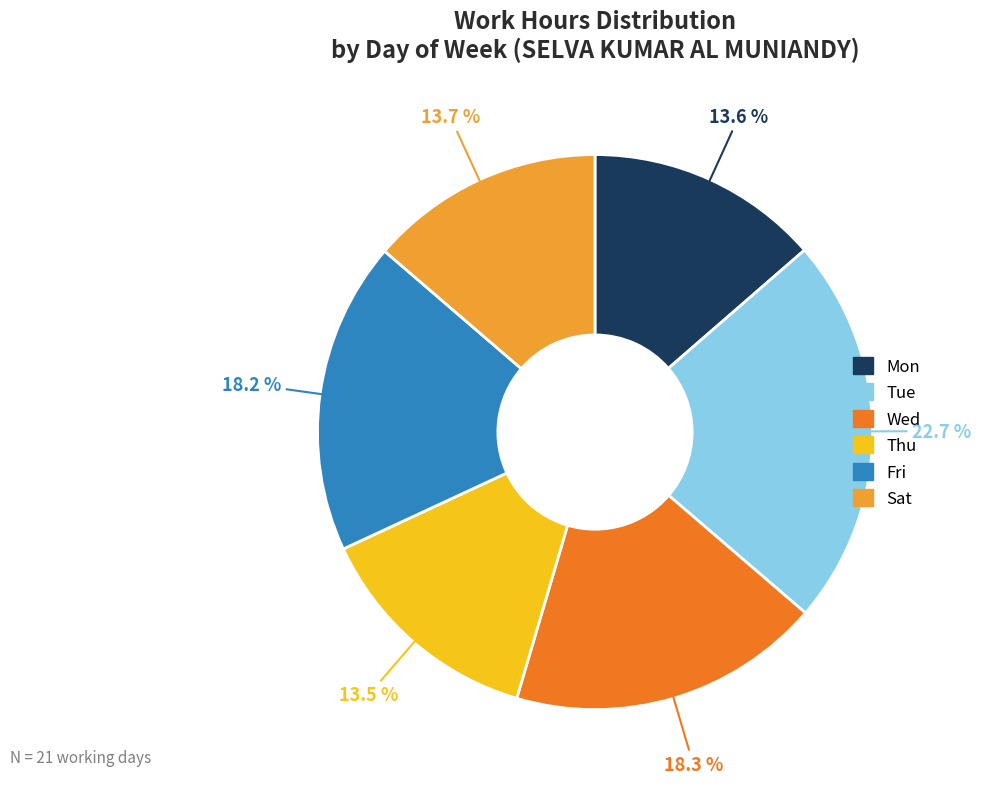

Is there any slice that represents more than half of the pie?

No